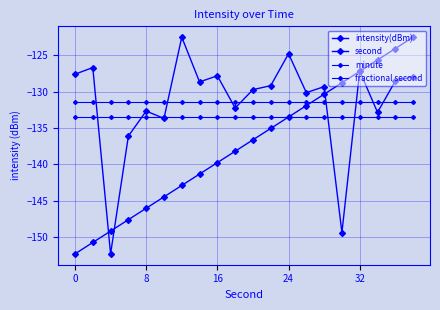

How many categories are shown in the chart?

20